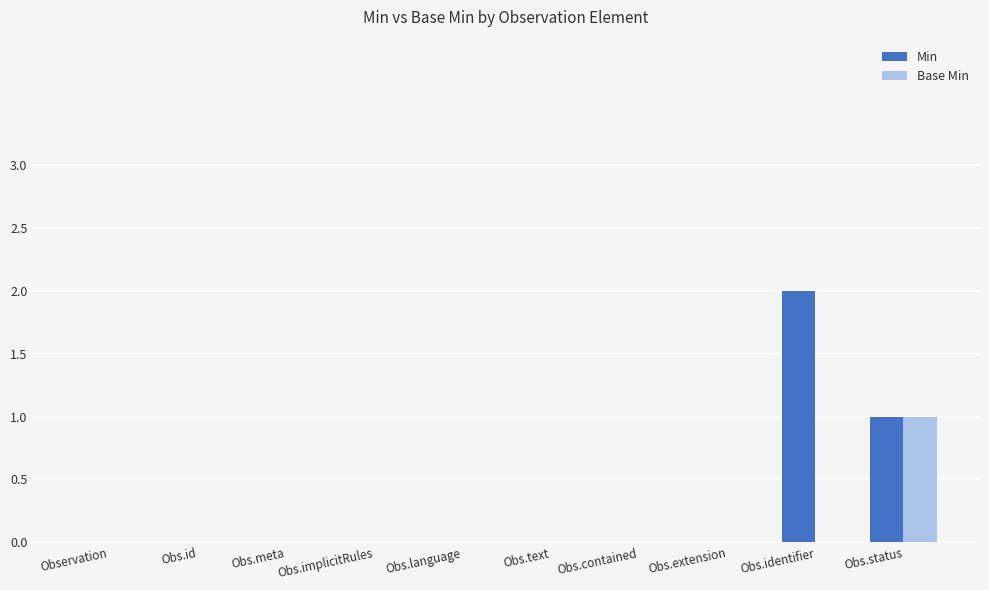

Reading right to left, what are all the values shown in this chart?

Min: 1	2	0	0	0	0	0	0	0	0
Base Min: 1	0	0	0	0	0	0	0	0	0